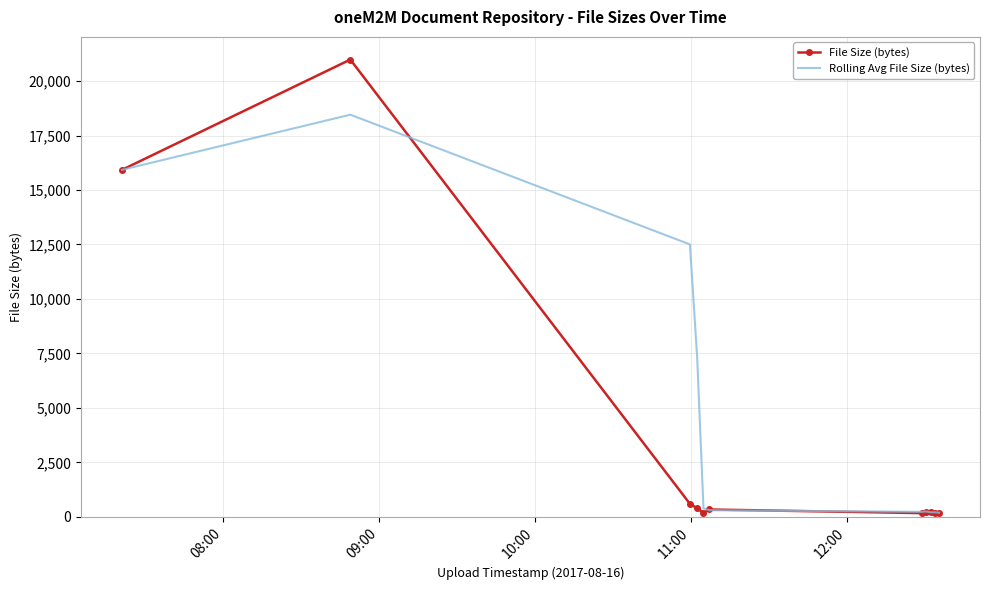

Which series has the widest spread of values?

File Size (bytes)